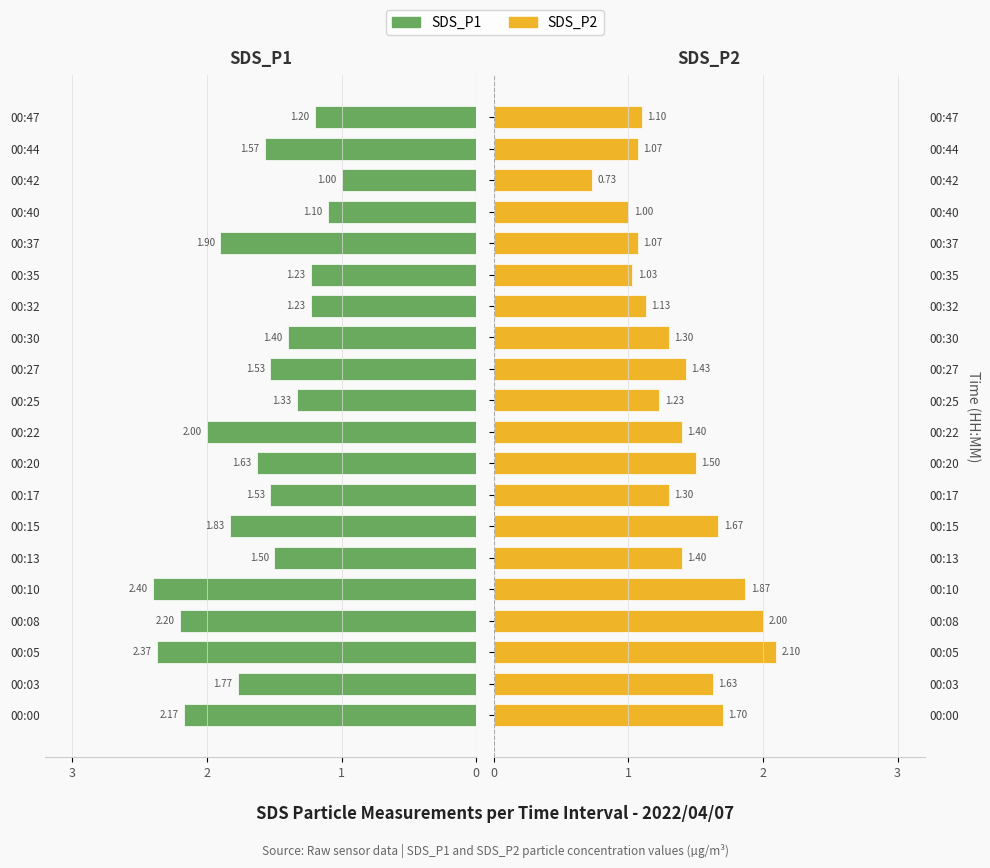

What are all the series names shown in the legend?

SDS_P1, SDS_P2